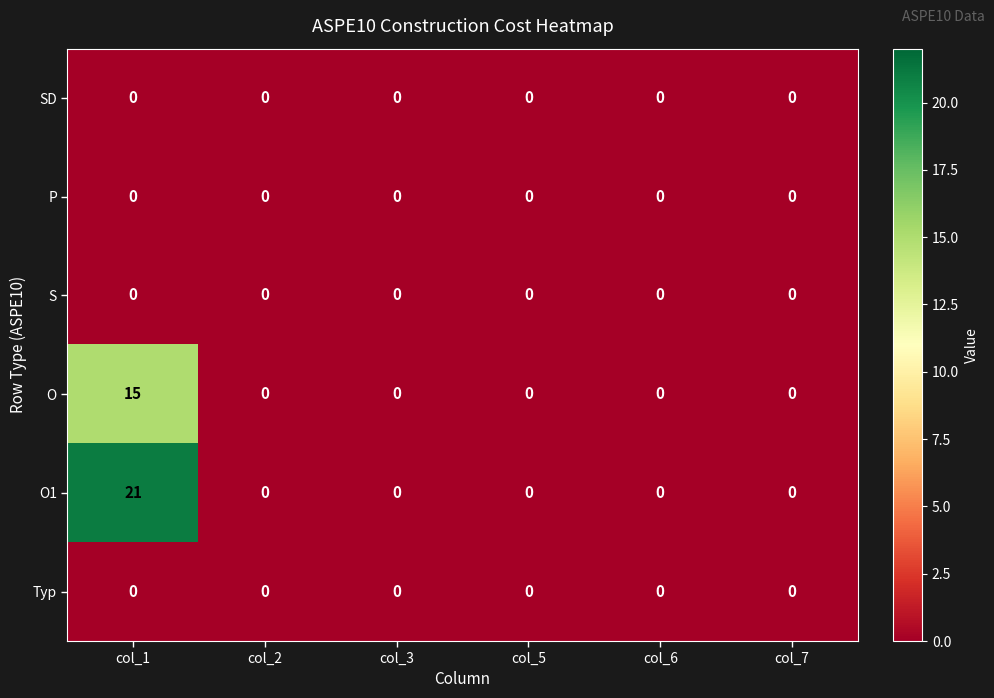

What is the maximum value for O?

15